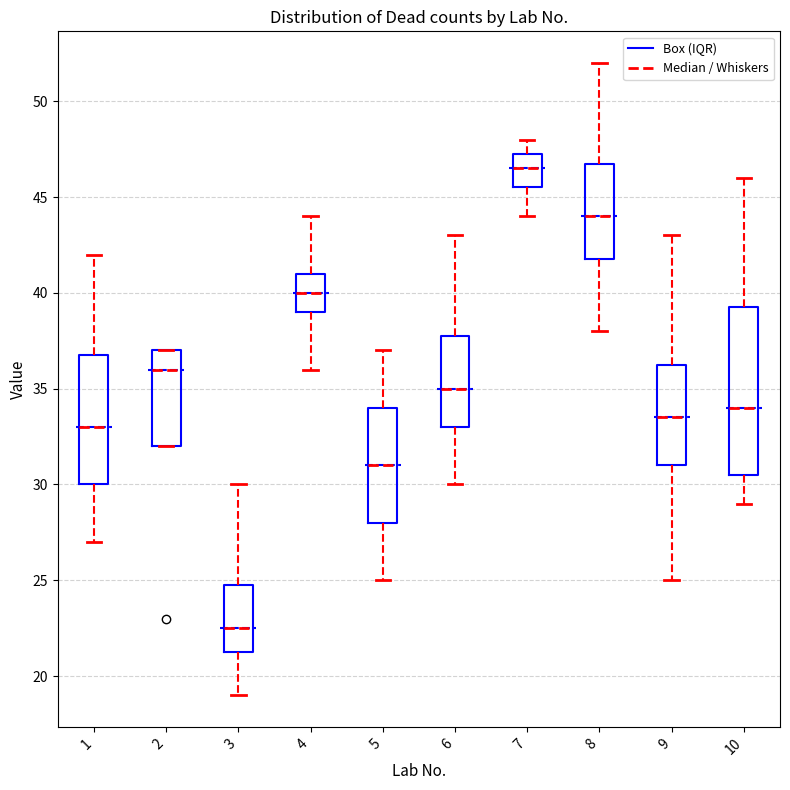

Where does the lower whisker of the box at x = 5 end on the y-axis? The values are not printed on the chart, so give them approximately, as read against the axis.

25.0